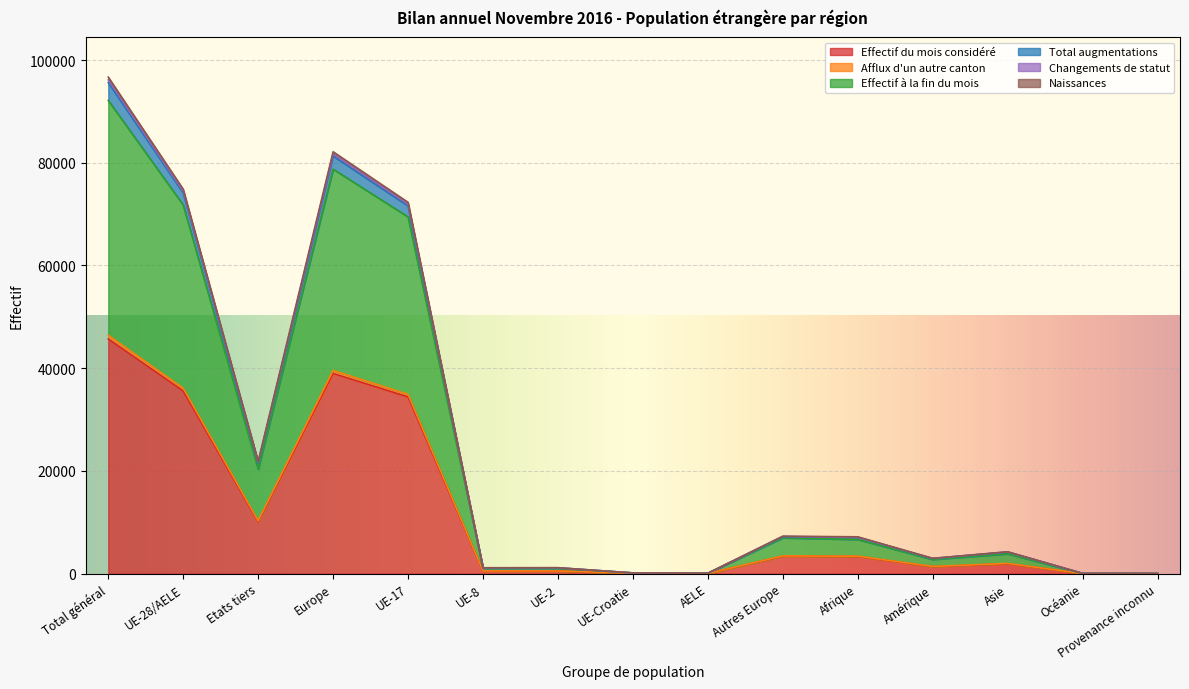

How many data points in Changements de statut are above 4208?

7